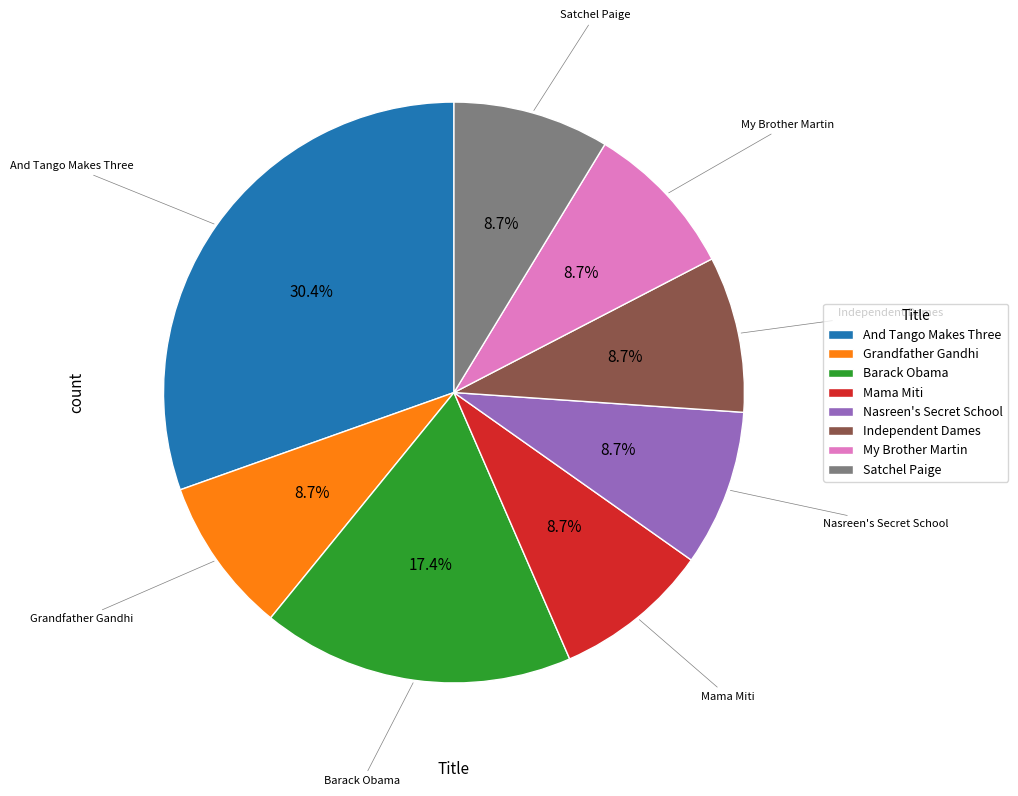

Is there any slice that represents more than half of the pie?

No